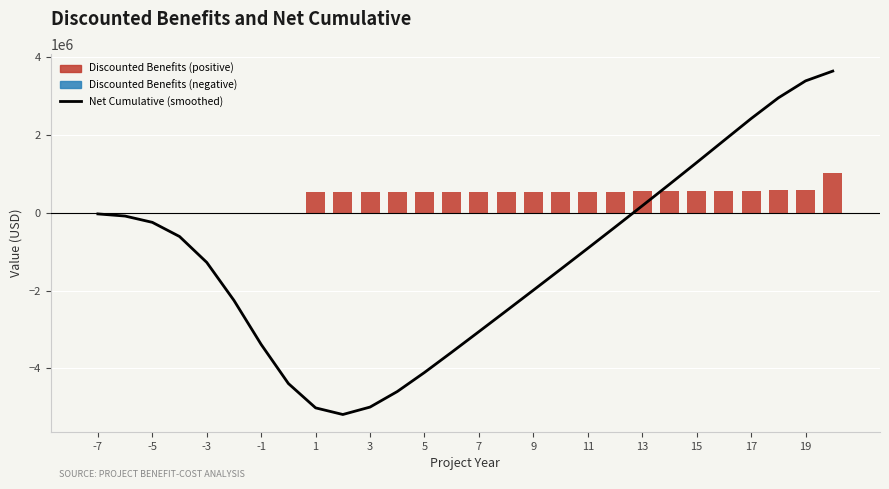

At how many categories does at least one series exceed 1994167?

4